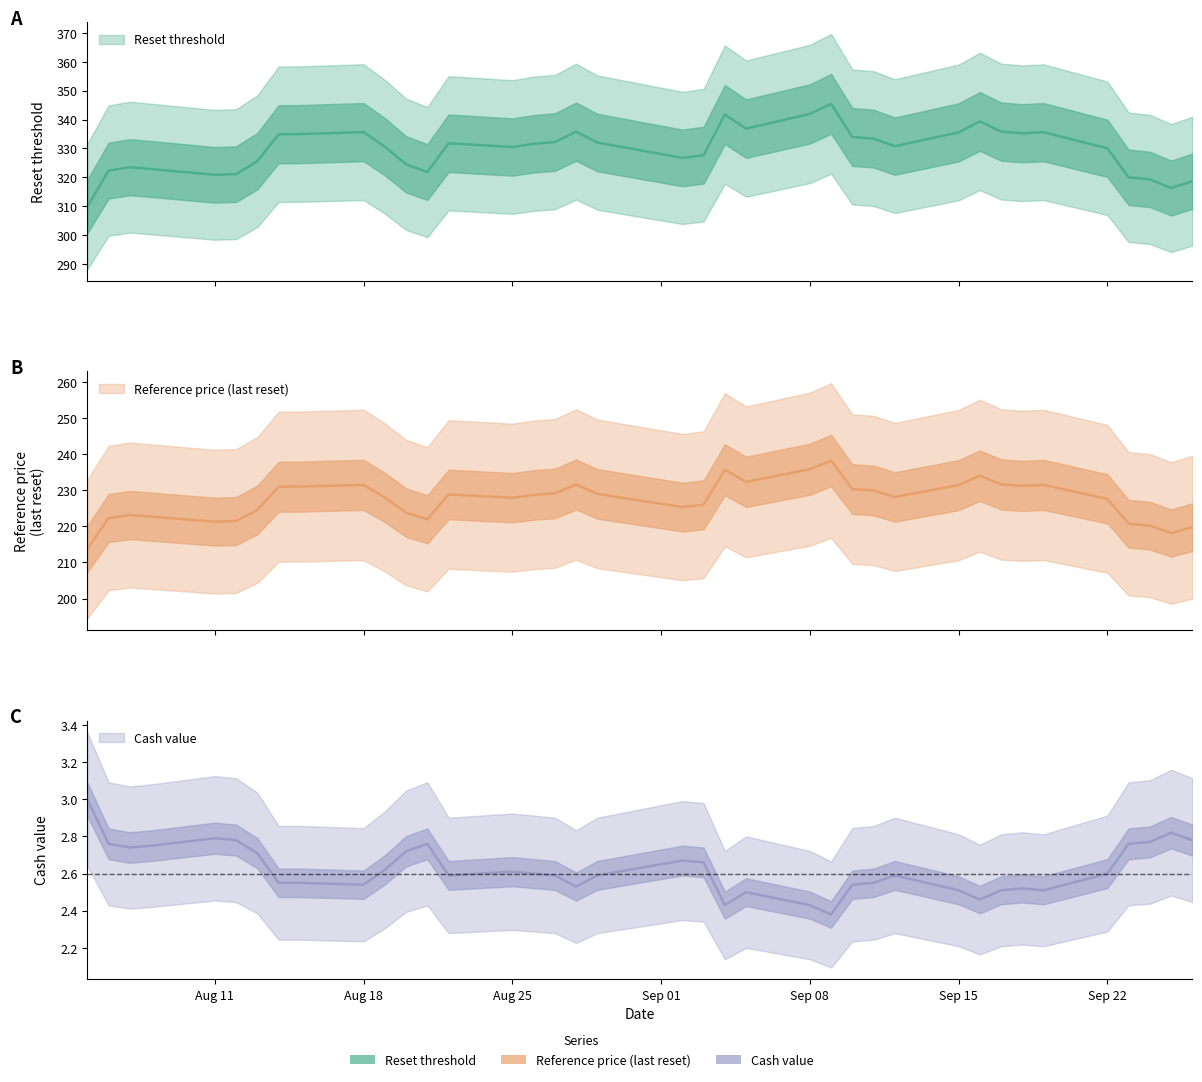

Reading left to right, transcribe all the data shown in this chart.

Reset threshold: 309.9	322.4	323.5	322.9	320.9	321.1	325.6	334.9	335.0	335.7	330.6	324.5	321.8	331.8	330.5	331.6	332.2	335.8	332.1	326.7	327.7	341.7	336.9	342.0	345.4	334.0	333.4	330.8	335.6	339.4	335.8	335.3	335.6	330.1	320.0	319.3	316.3	318.7
Reference price (last reset): 213.8	222.3	223.1	222.7	221.3	221.5	224.6	231.0	231.0	231.5	228.0	223.8	221.9	228.8	227.9	228.7	229.1	231.6	229.0	225.3	226.0	235.7	232.3	235.8	238.2	230.3	229.9	228.2	231.4	234.1	231.6	231.2	231.5	227.6	220.7	220.2	218.2	219.8
Cash value: 3.0	2.8	2.7	2.8	2.8	2.8	2.7	2.5	2.5	2.5	2.6	2.7	2.8	2.6	2.6	2.6	2.6	2.5	2.6	2.7	2.7	2.4	2.5	2.4	2.4	2.5	2.5	2.6	2.5	2.5	2.5	2.5	2.5	2.6	2.8	2.8	2.8	2.8